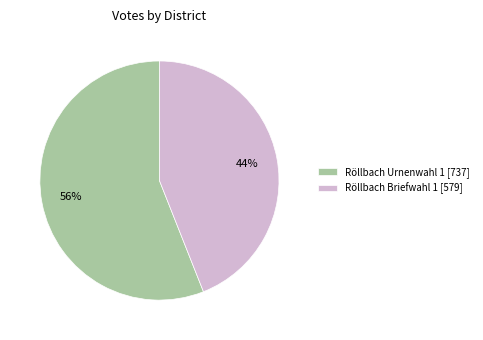

Does any single category account for the majority?

Yes